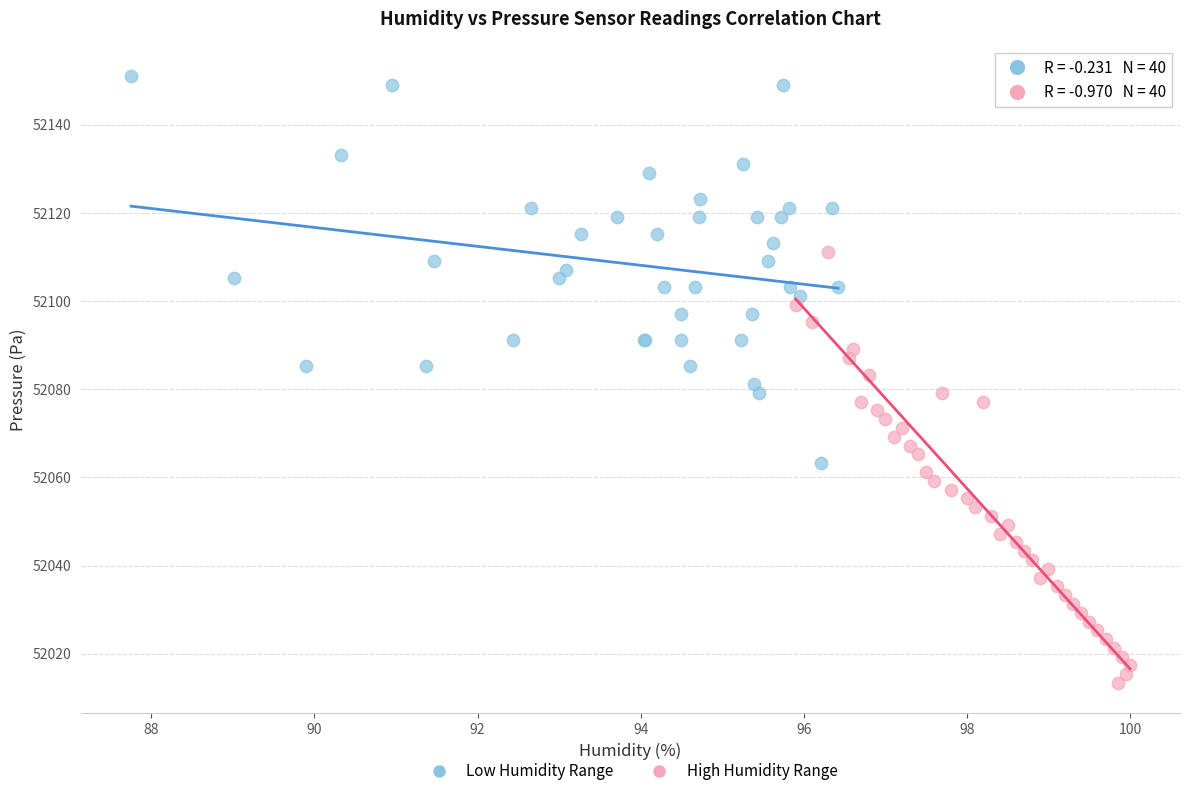

Which series contains the lowest Y value?

High Humidity Range